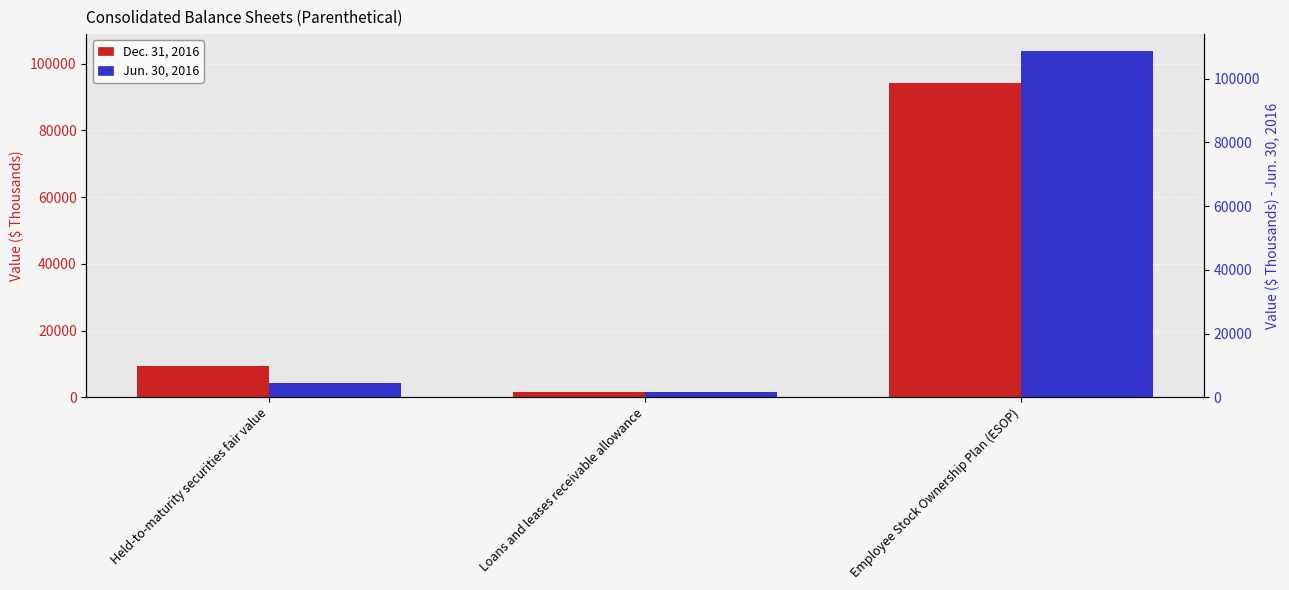

True or false: Dec. 31, 2016 has a value of 94297 at Employee Stock Ownership Plan (ESOP).

True